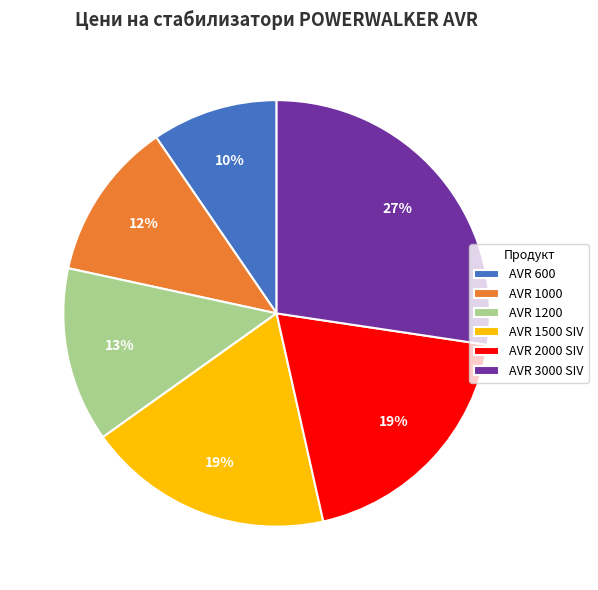

Is it true that AVR 1000 is 20% of the pie?

False